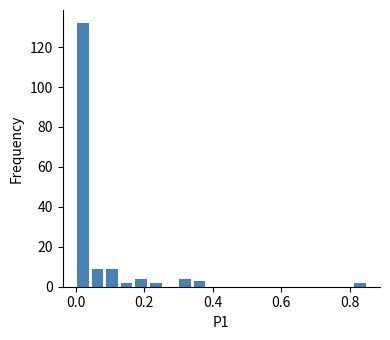

Around what value on the x-axis is the tallest bar? Give the approximate position of its centre, as read against the axis.

0.02